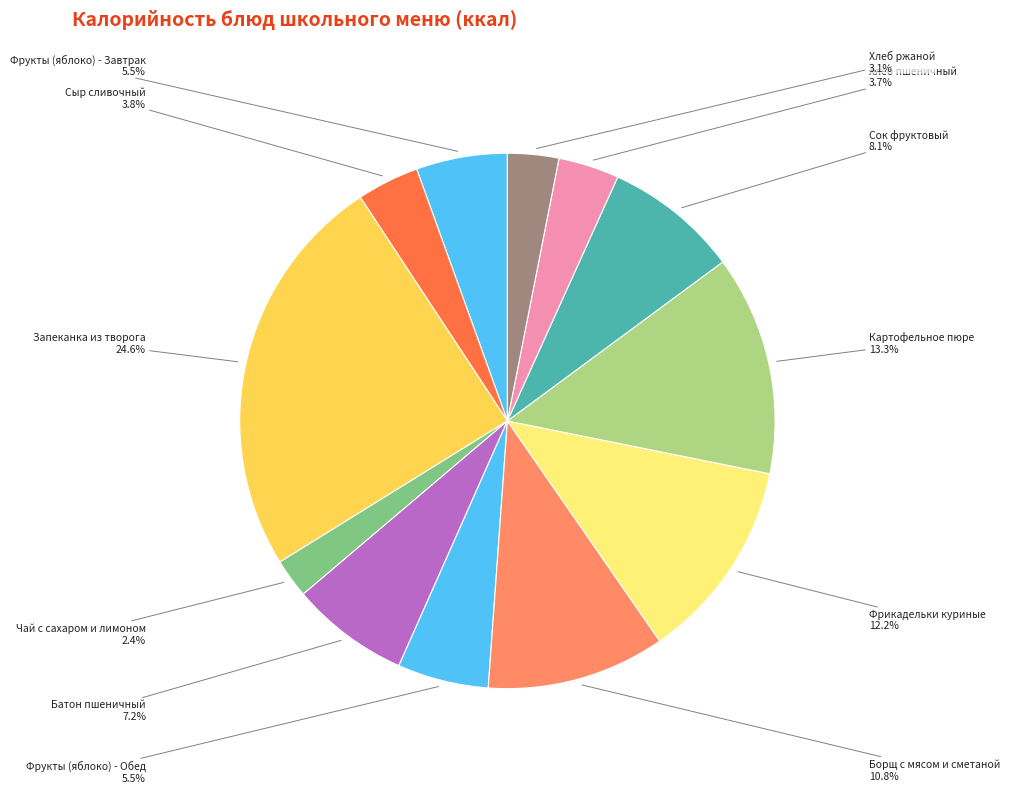

How many segments does this pie chart have?

12